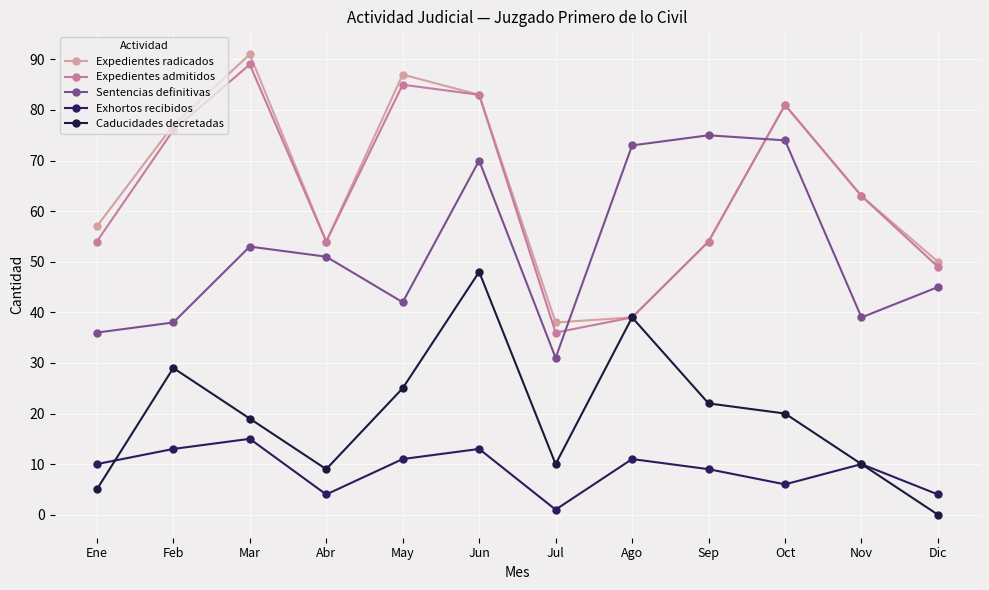

Rank the series at Dic from lowest to highest value.

Caducidades decretadas, Exhortos recibidos, Sentencias definitivas, Expedientes admitidos, Expedientes radicados